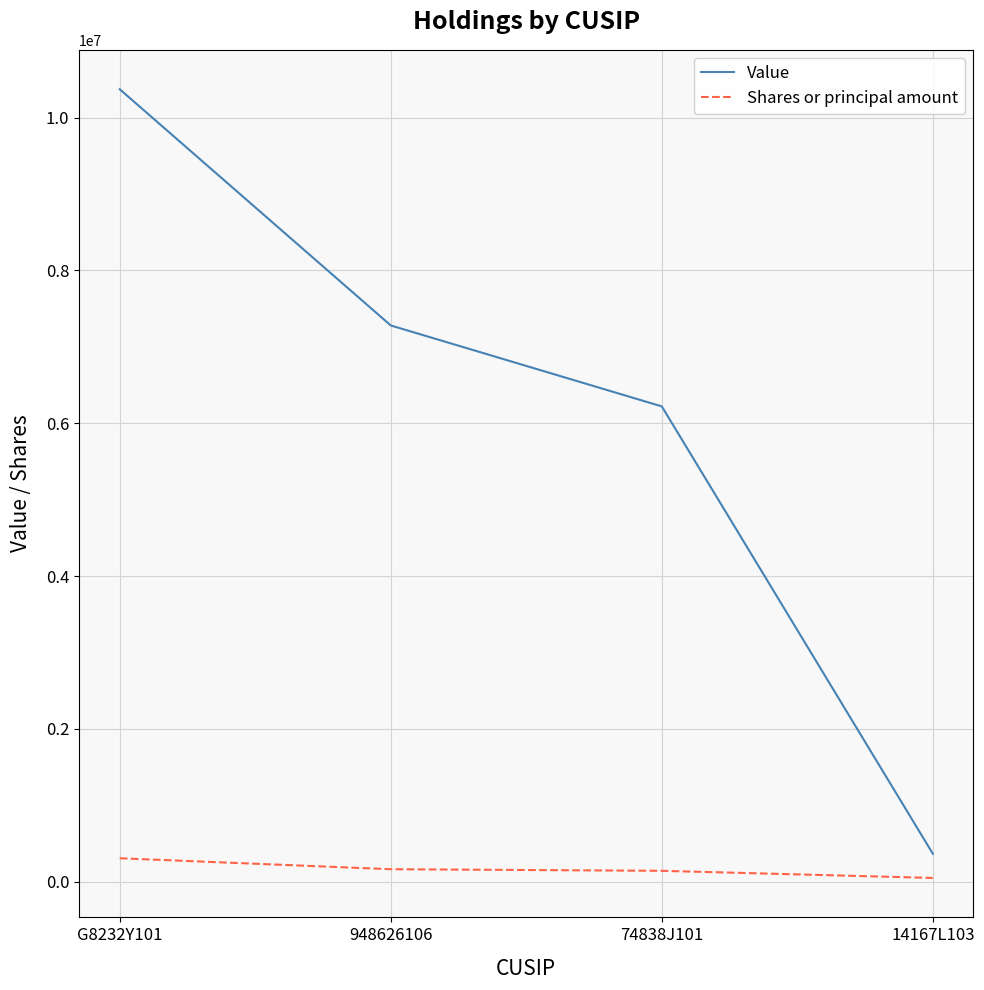

Which series has the widest spread of values?

Value